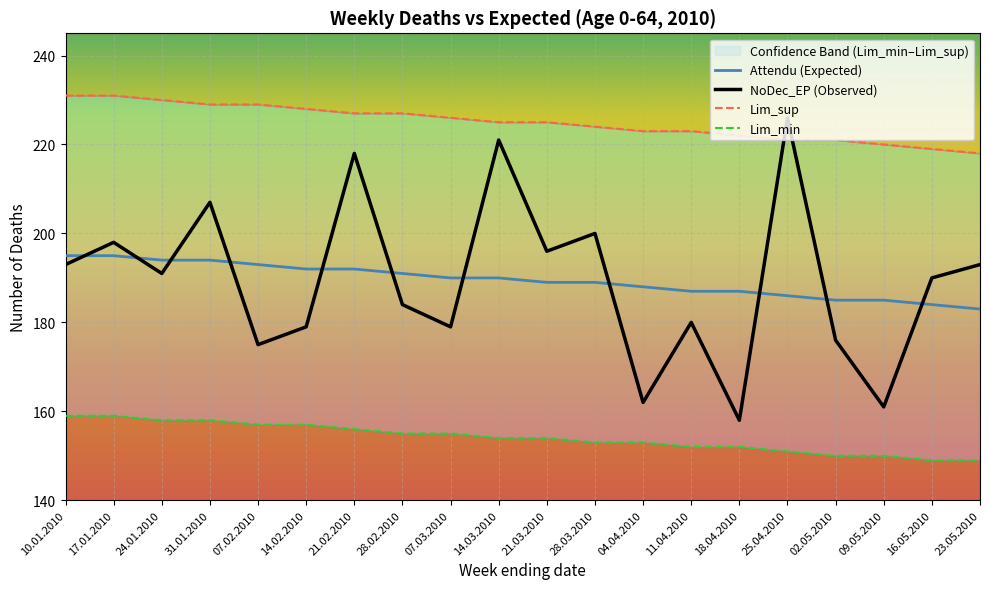

What position from the left is 28.02.2010?

8